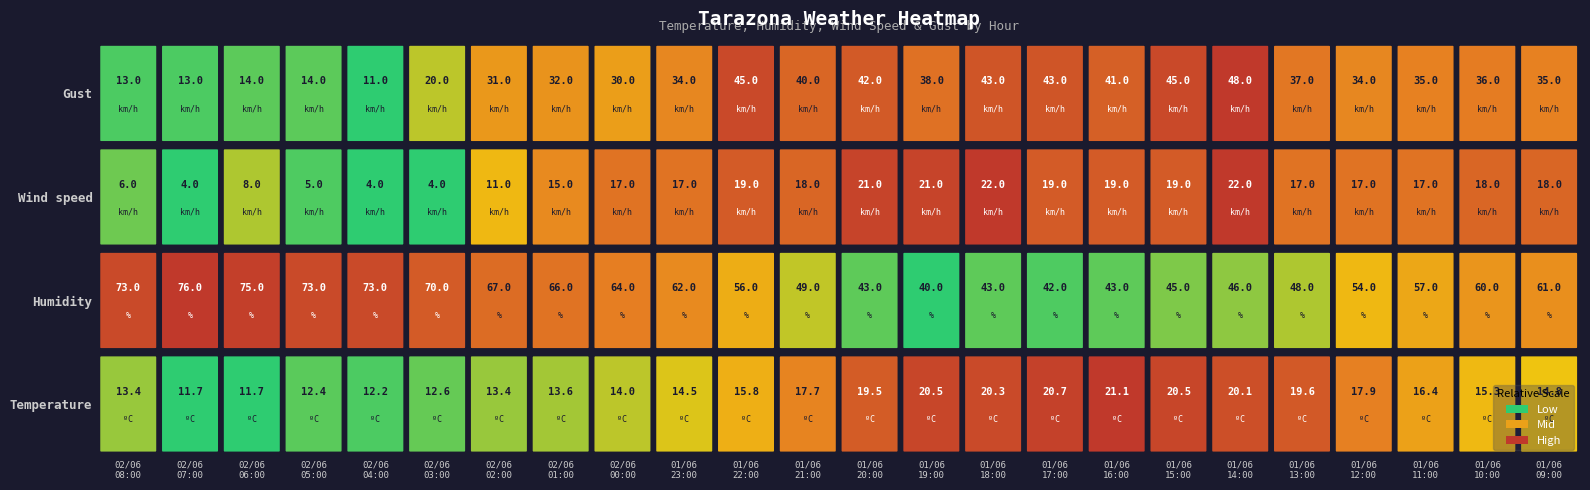

At how many categories does at least one series exceed 28?

24